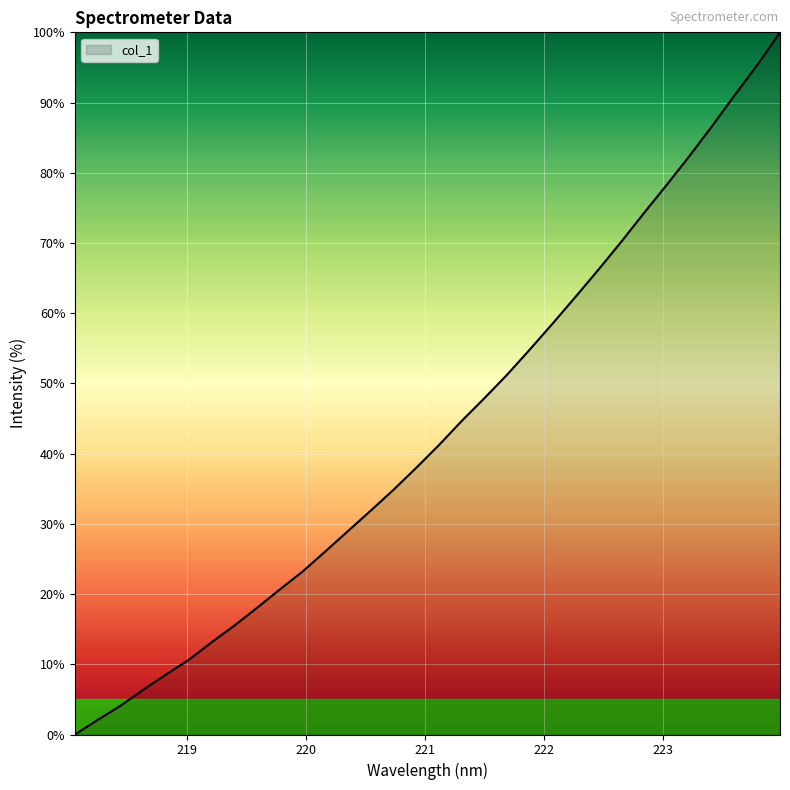

What is the difference between the maximum and minimum values?

100.0